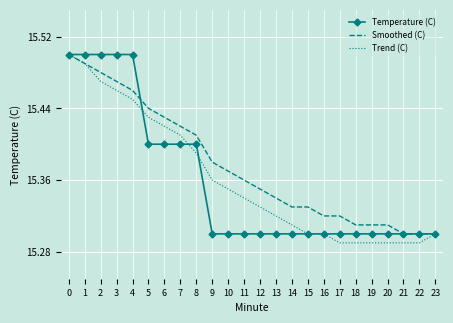

What is the total value across all series at 18?

45.9